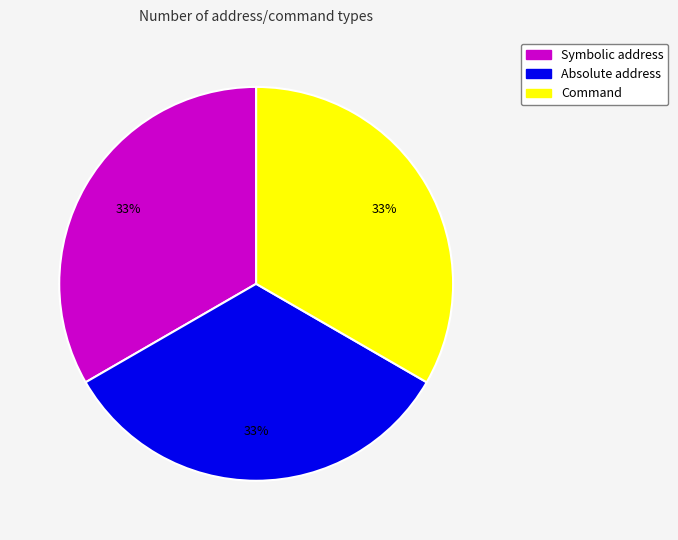

True or false: Command accounts for 59% of the total.

False